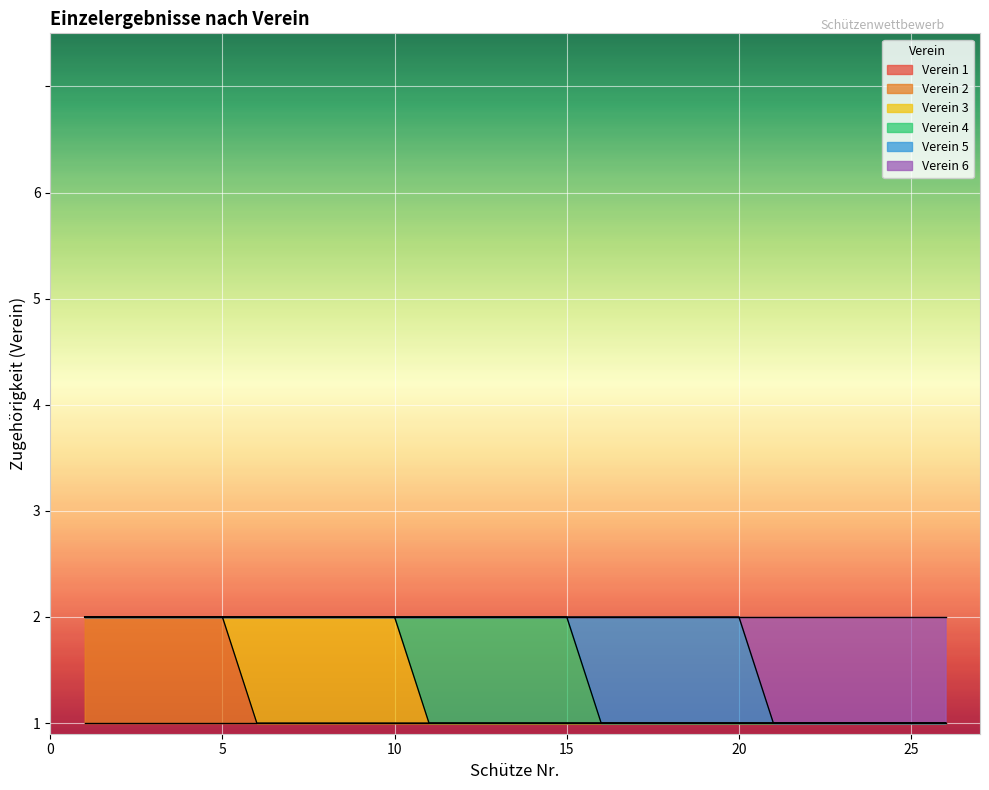

Which series has the largest range (max minus min)?

Verein 2